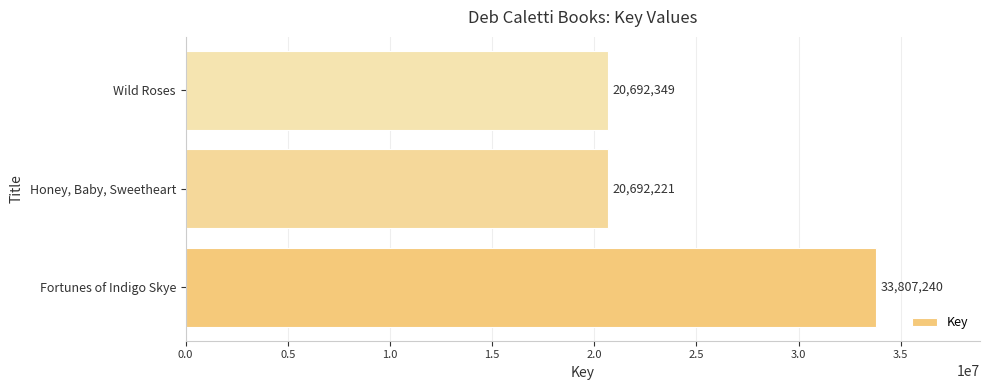

Reading bottom to top, what are all the values shown in this chart?

33807240	20692221	20692349